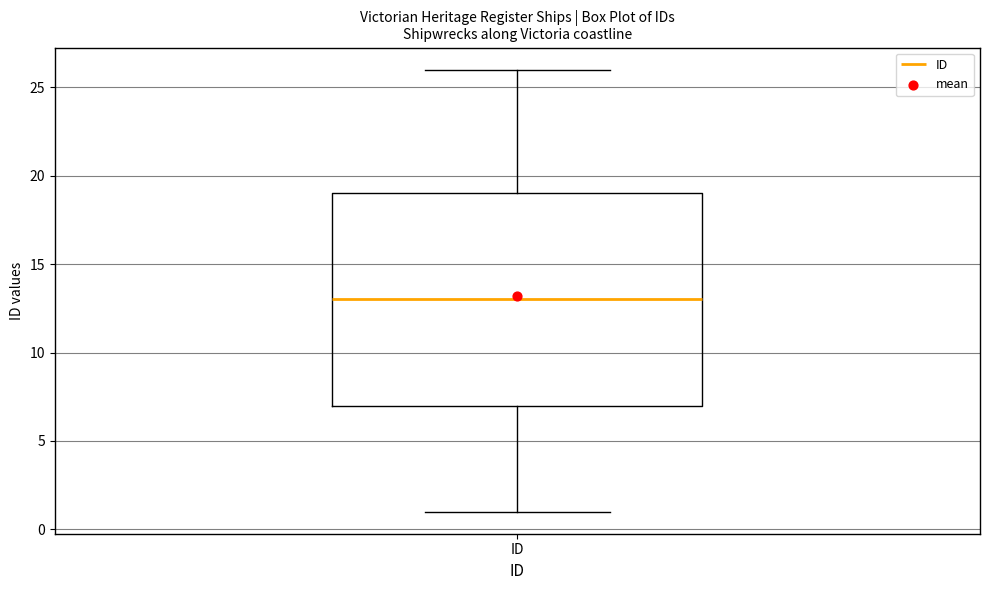

Read this box plot against the y-axis: the position of the median line, the range covered by the box, and the ends of both whiskers. The values are not printed on the chart, so give them approximately, as read against the axis.

median 13, box 7 to 19, whiskers 1 to 26